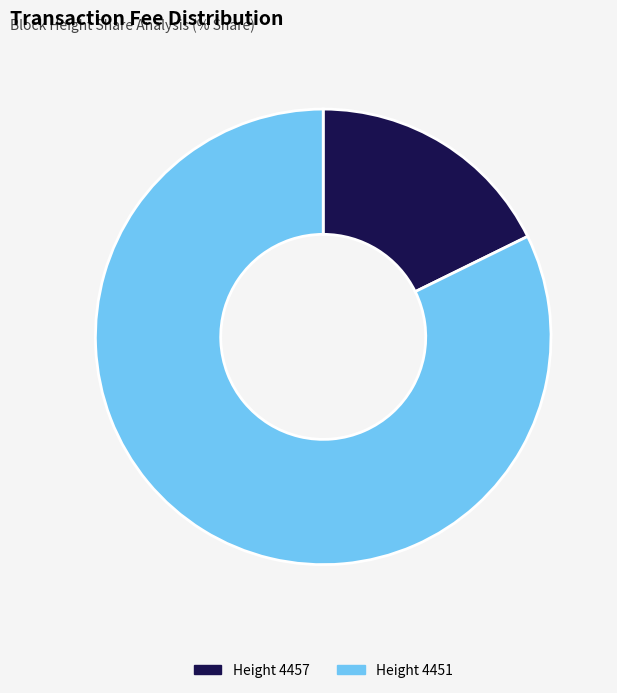

Does any single category account for the majority?

Yes